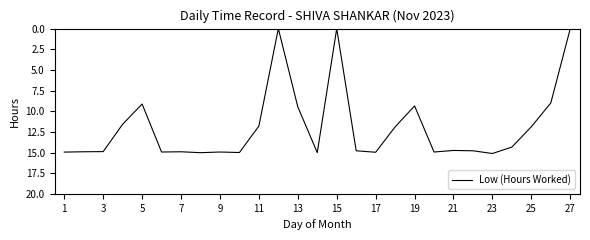

What is the difference between the maximum and minimum values?

15.1